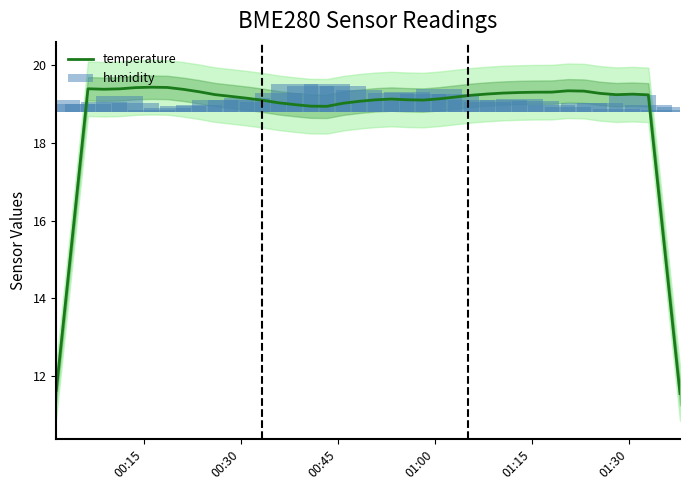

What is the maximum value for temperature?

19.4